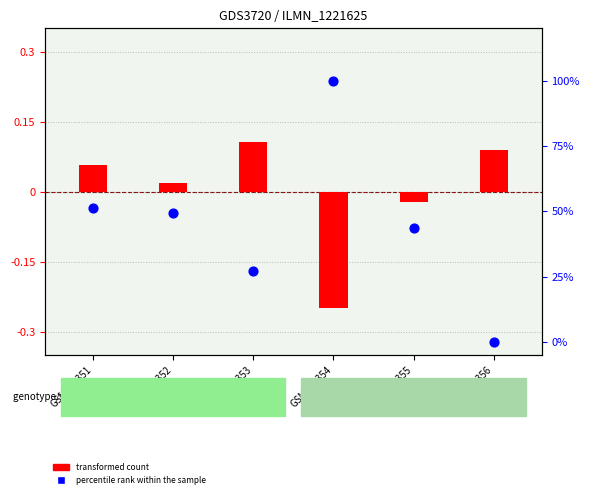

Is the value of percentile rank within the sample at GSM518353 greater than the value of transformed count at GSM518356?

Yes